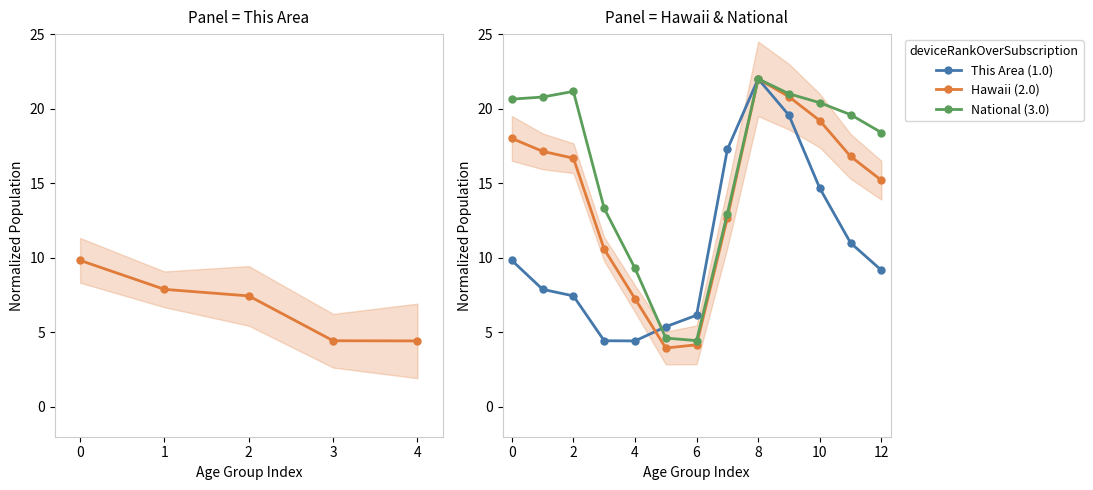

How many data points in Hawaii are above 16?

7